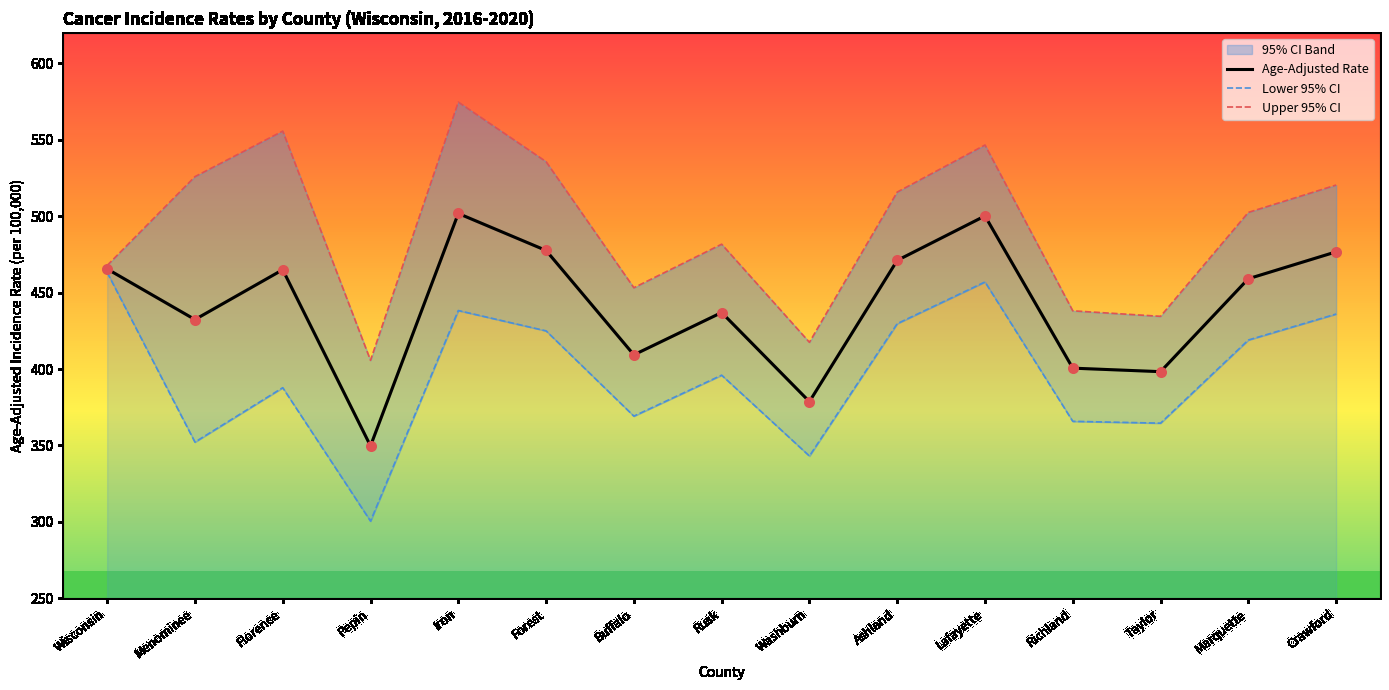

What is the approximate value of Age-Adjusted Rate at Iron?

501.8